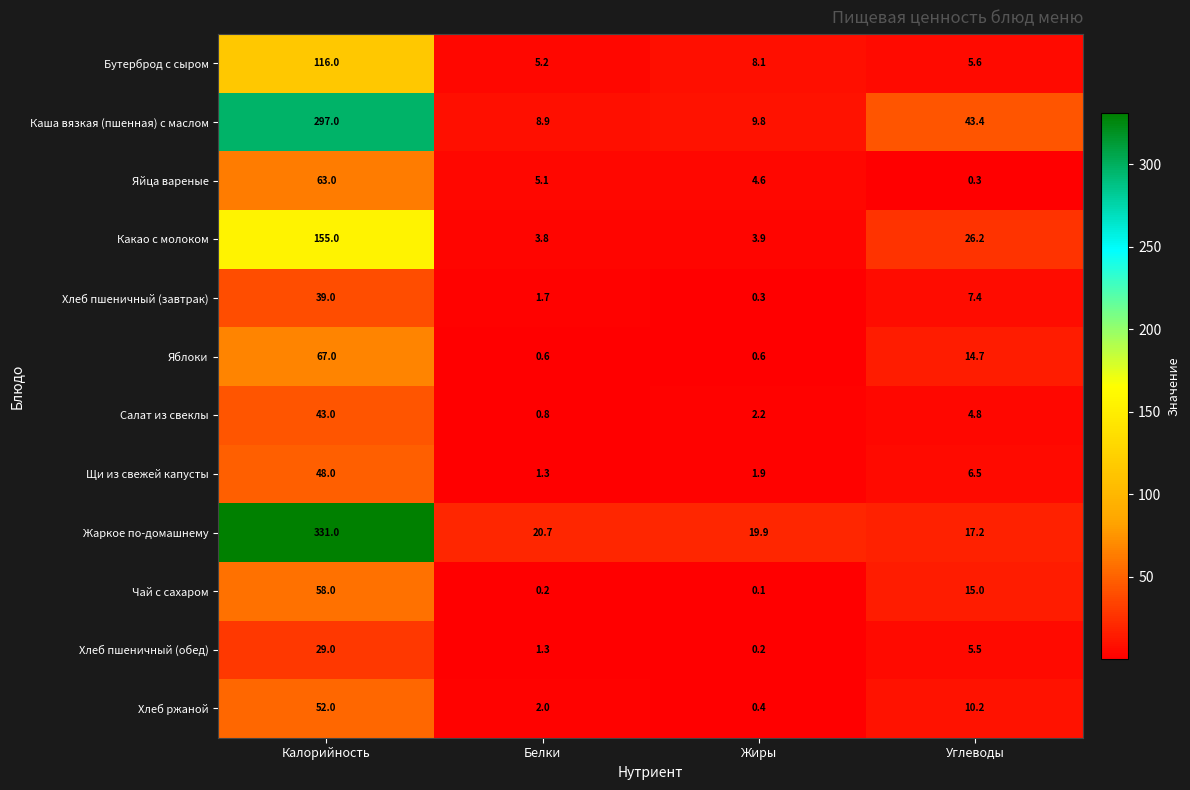

Rank the categories by Какао с молоком value from lowest to highest.

Белки, Жиры, Углеводы, Калорийность